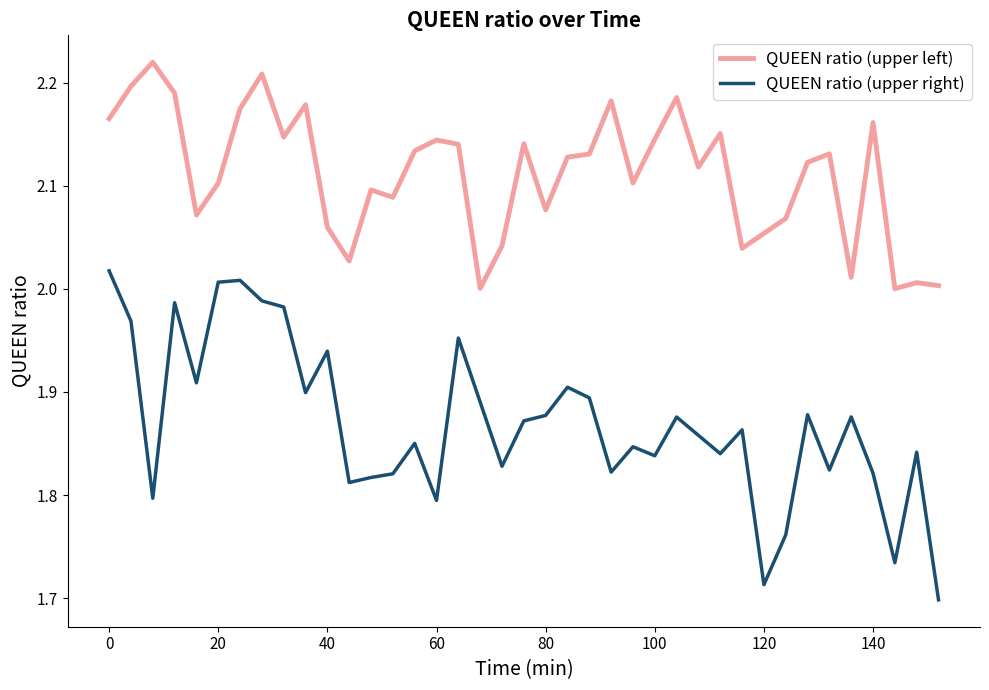

True or false: QUEEN ratio (upper left) and QUEEN ratio (upper right) cross at least once.

False